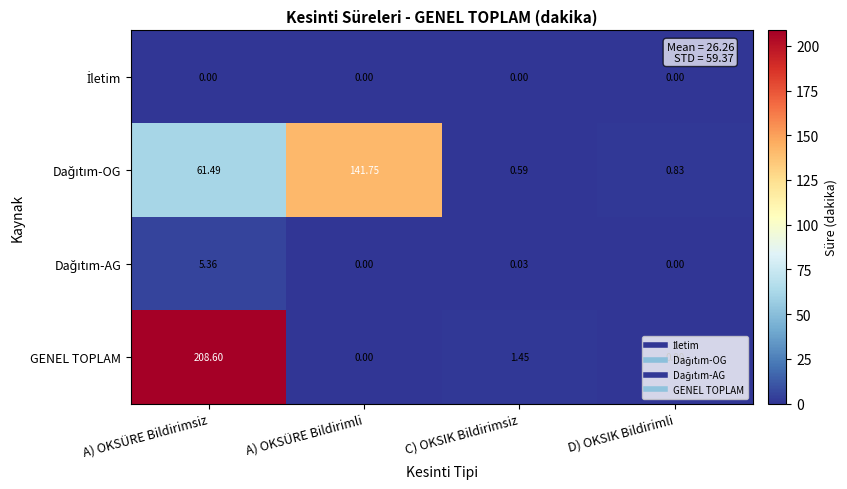

At how many categories does at least one series exceed 18?

2